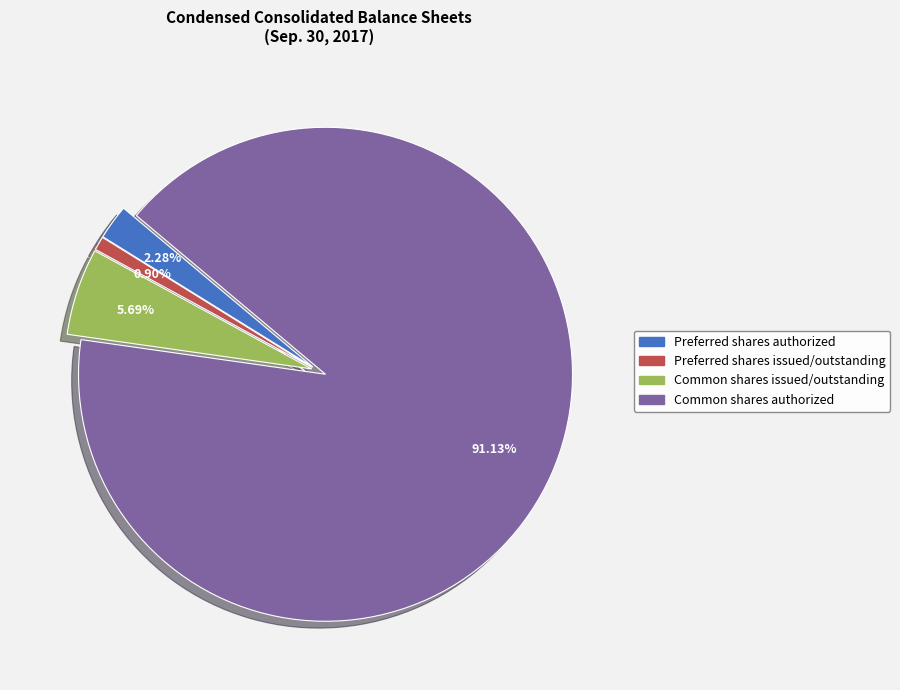

To the nearest percent, what percentage of the pie is Common shares issued/outstanding?

6%